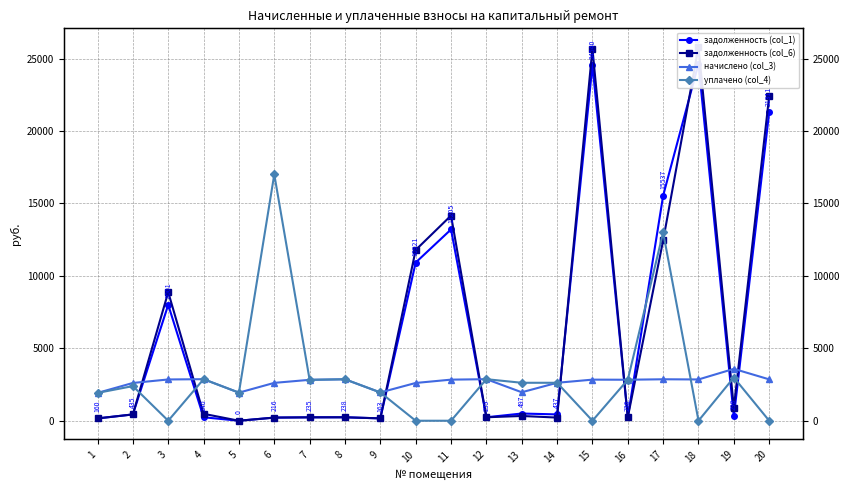

What is the value of the начислено (col_3) point at the 3rd from the left?

2849.3